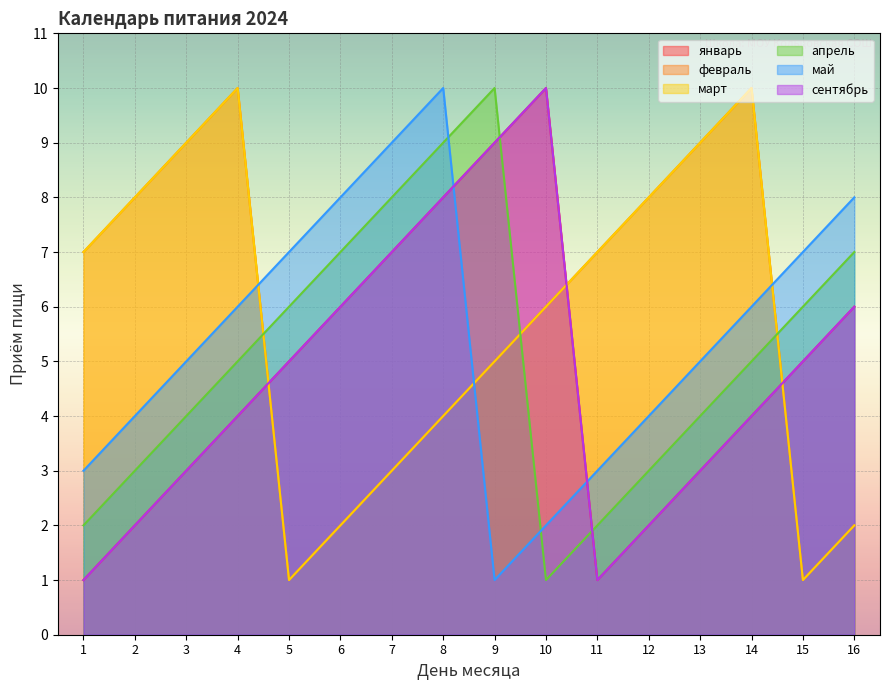

Count the number of data series in this chart.

6